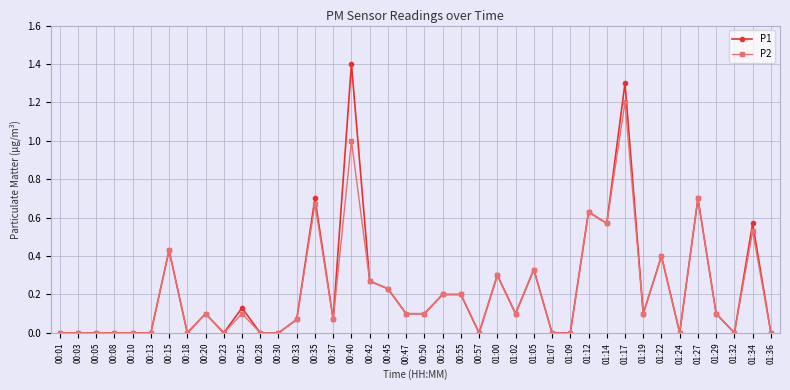

What is the label of the 25th point from the right?

00:37